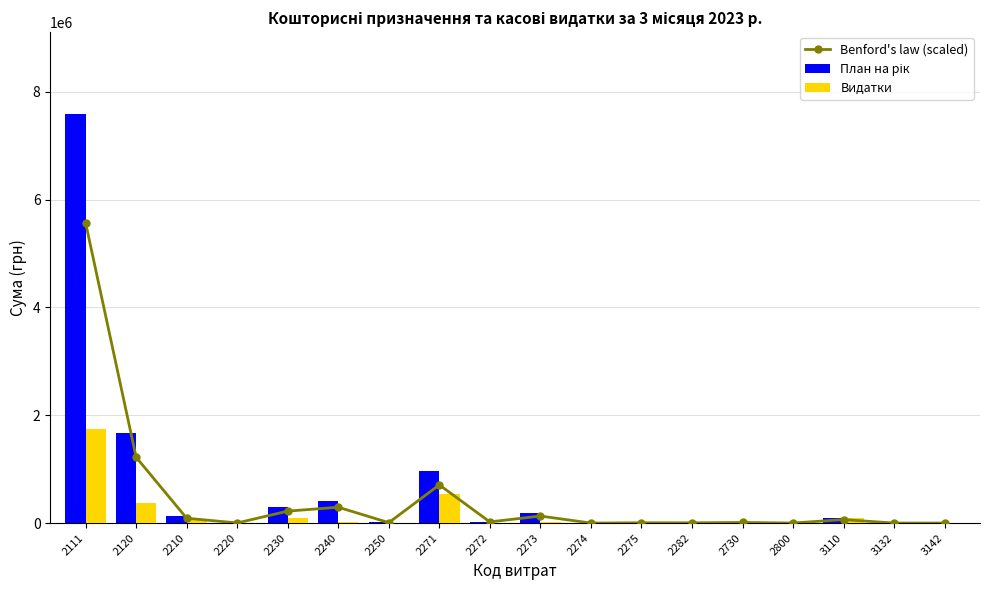

At which label does Видатки reach its peak?

2111